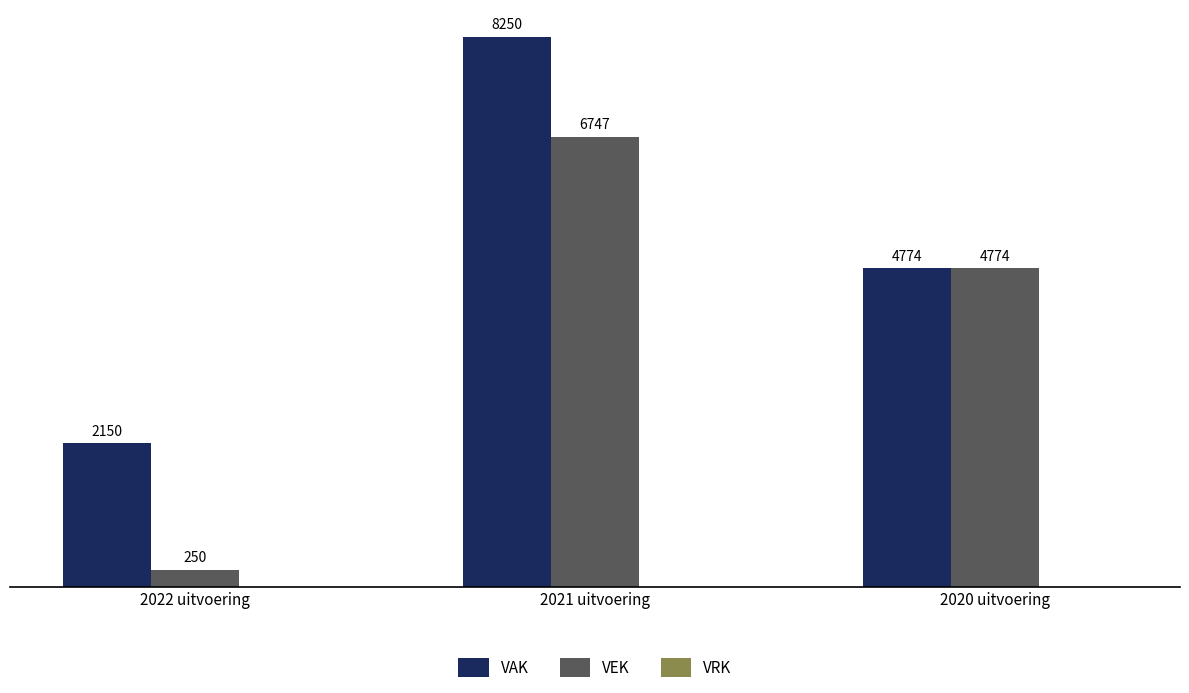

Which series has the largest total across all categories?

VAK